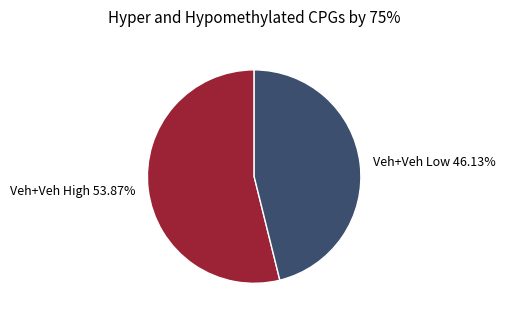

Which has a higher value, Veh+Veh Low 46.13% or Veh+Veh High 53.87%?

Veh+Veh High 53.87%